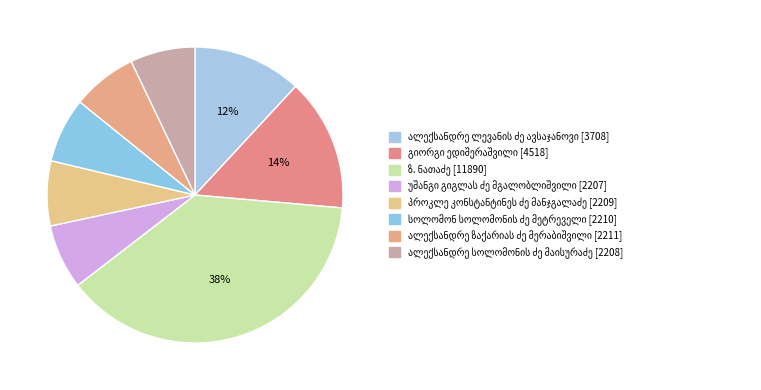

Approximately how many times larger is the value at სოლომონ სოლომონის ძე მეტრეველი compared to ალექსანდრე ლევანის ძე ავსაჯანოვი?

0.6